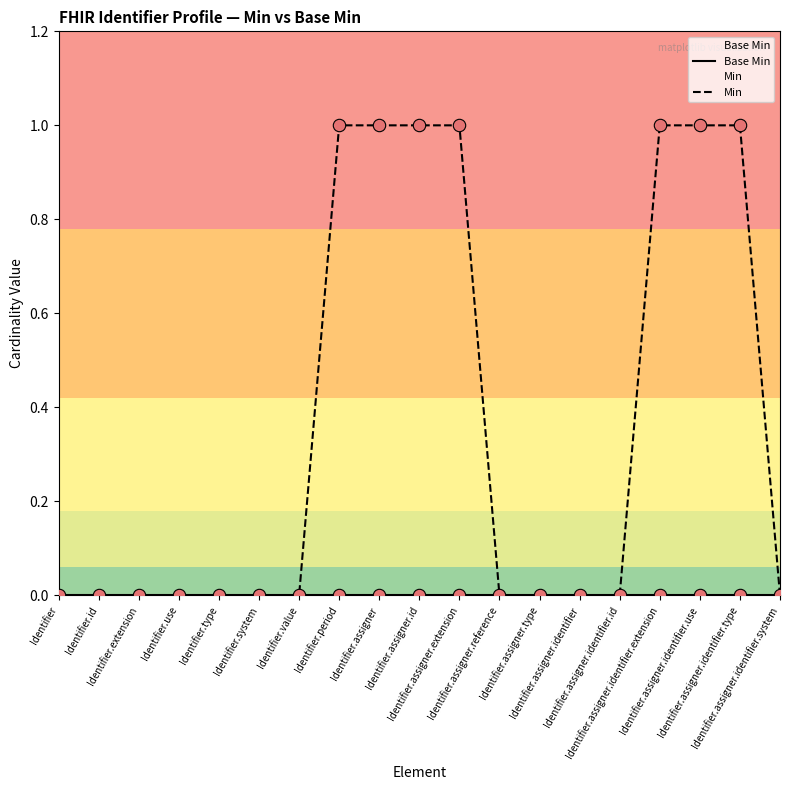

Which series reaches the maximum Y coordinate?

Min